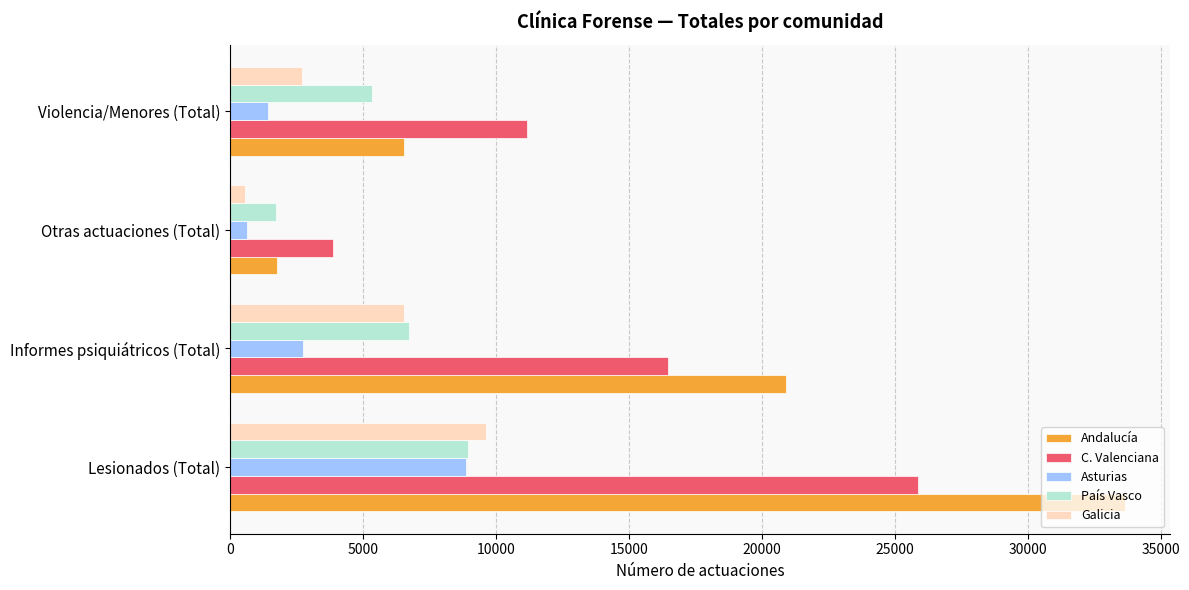

What is the average value of the C. Valenciana series?

14347